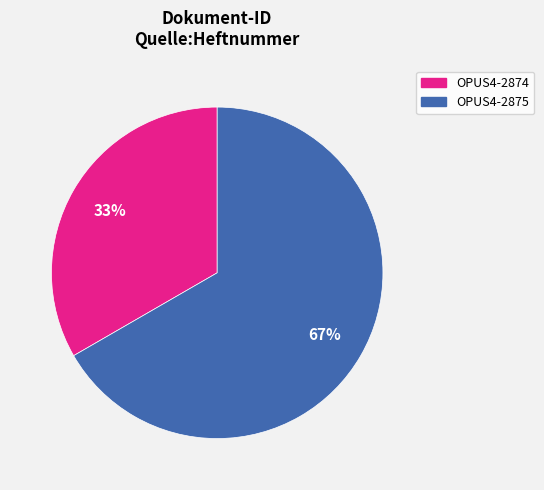

True or false: OPUS4-2875 accounts for 52% of the total.

False